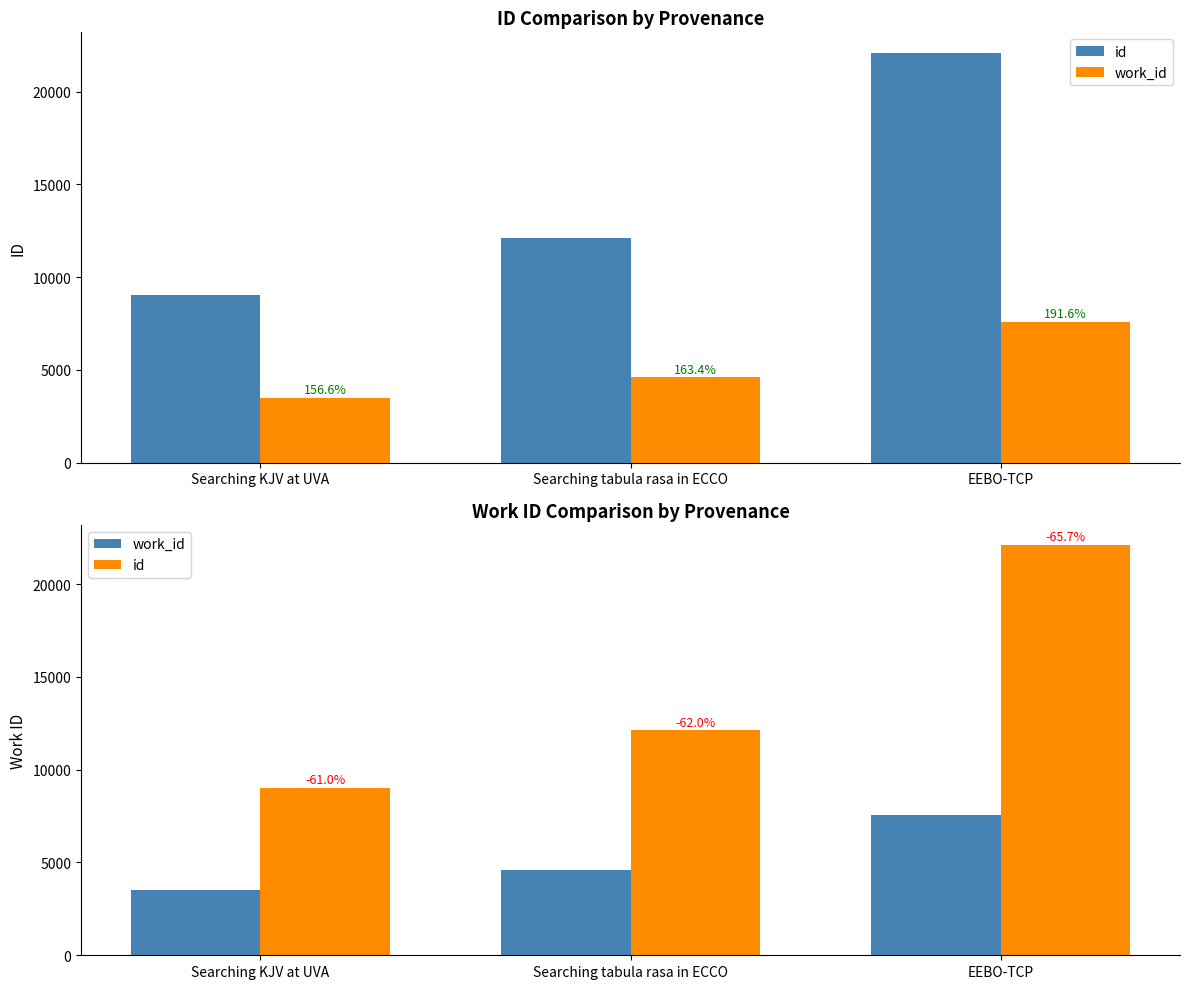

At how many categories does at least one series exceed 19200?

1